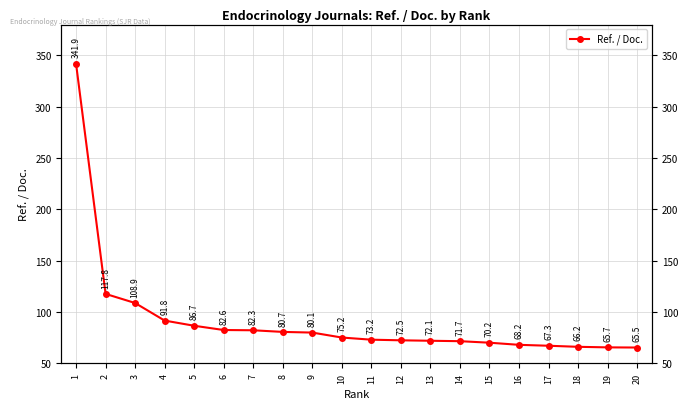

What is the maximum value shown in the chart?

341.9